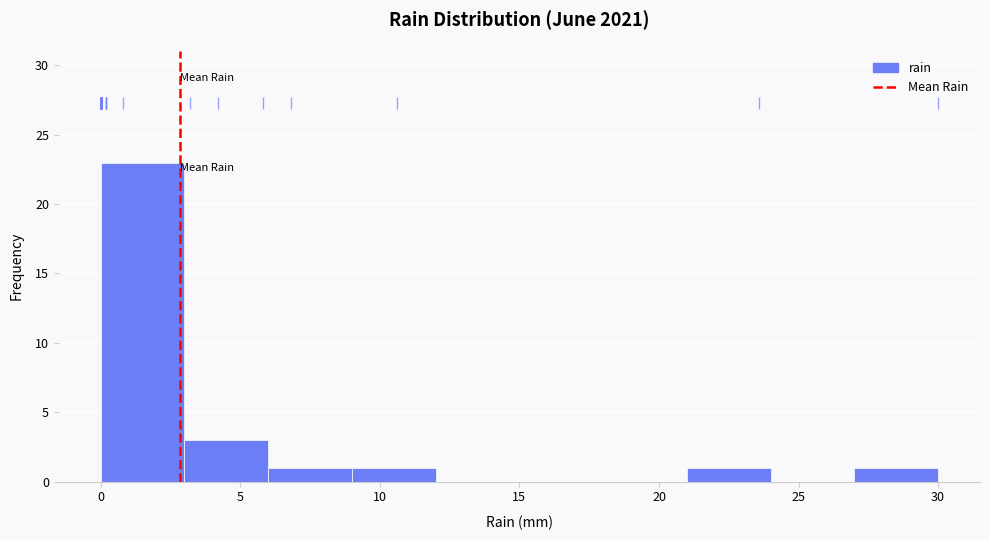

Reading left to right, list every bar in this chart as the range it spans on the x-axis followed by its height. The values are not printed on the chart, so give them approximately, as read against the axis.

0 to 3: 23
3 to 6: 3
6 to 9: 1
9 to 12: 1
12 to 15: 0
15 to 18: 0
18 to 21: 0
21 to 24: 1
24 to 27: 0
27 to 30: 1